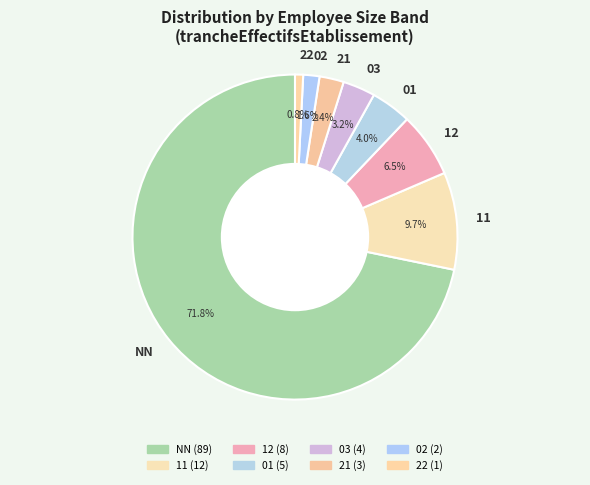

Which category has the smallest portion of the pie?

22